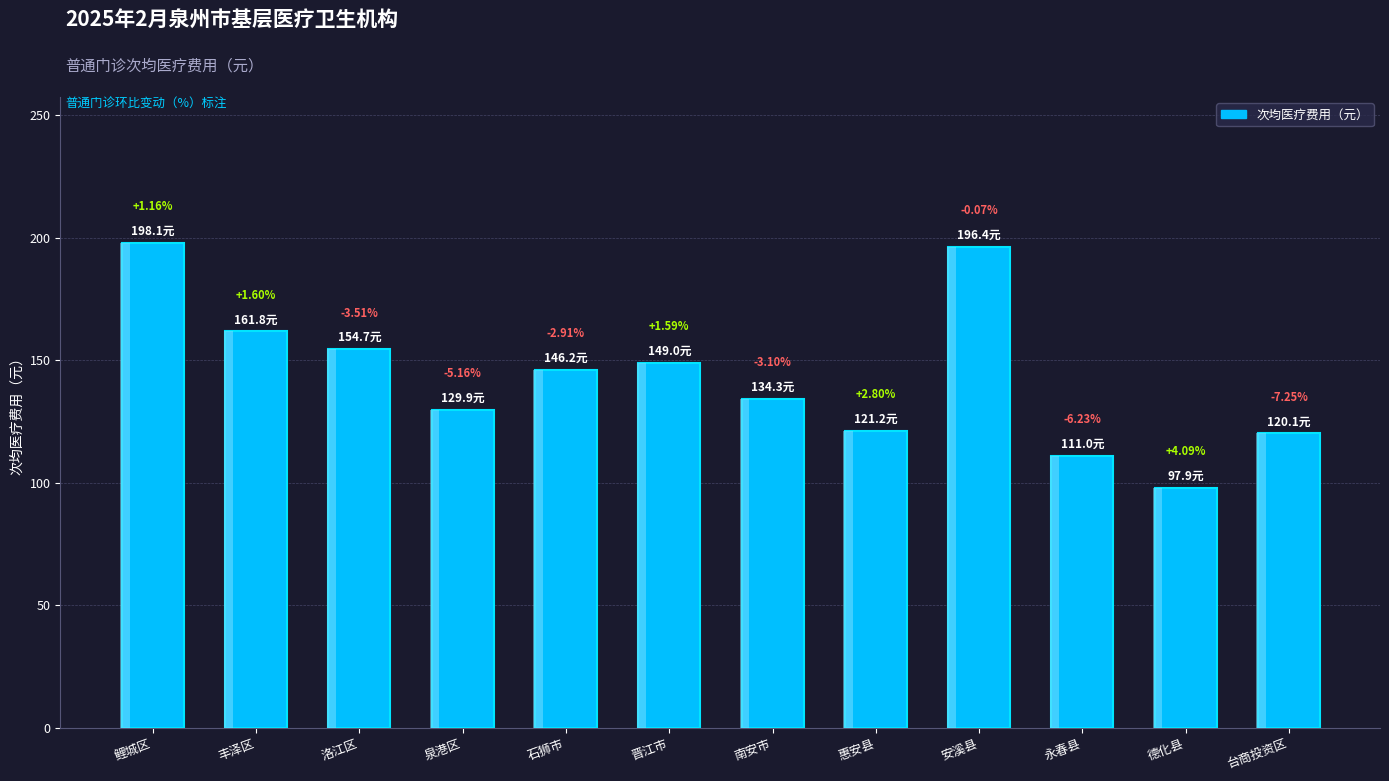

Count the number of data series in this chart.

1